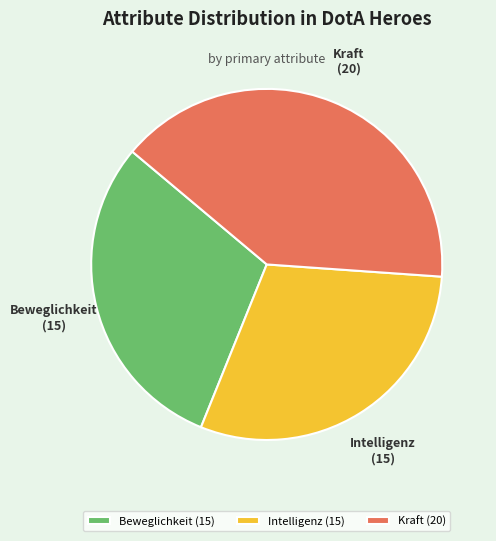

Is there any slice that represents more than half of the pie?

No